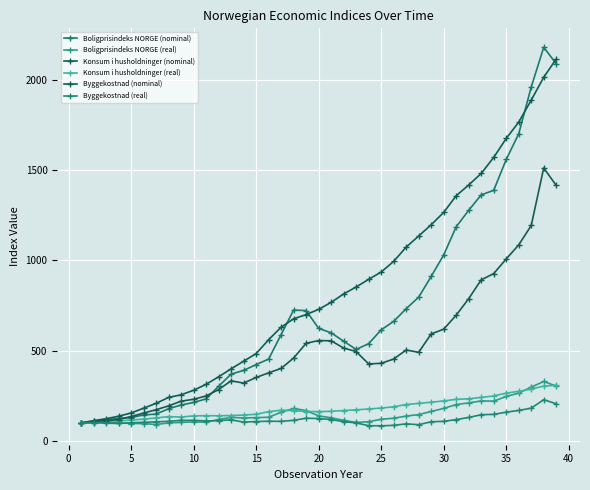

How many data points in Konsum i husholdninger (nominal) are less than 728?

19